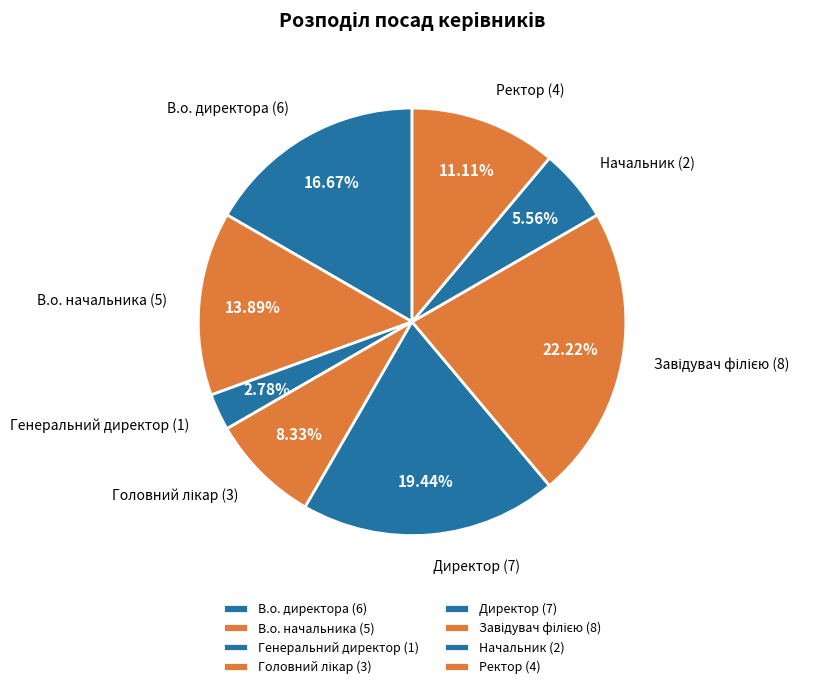

Do В.о. директора and В.о. начальника together represent more than half of the pie?

No